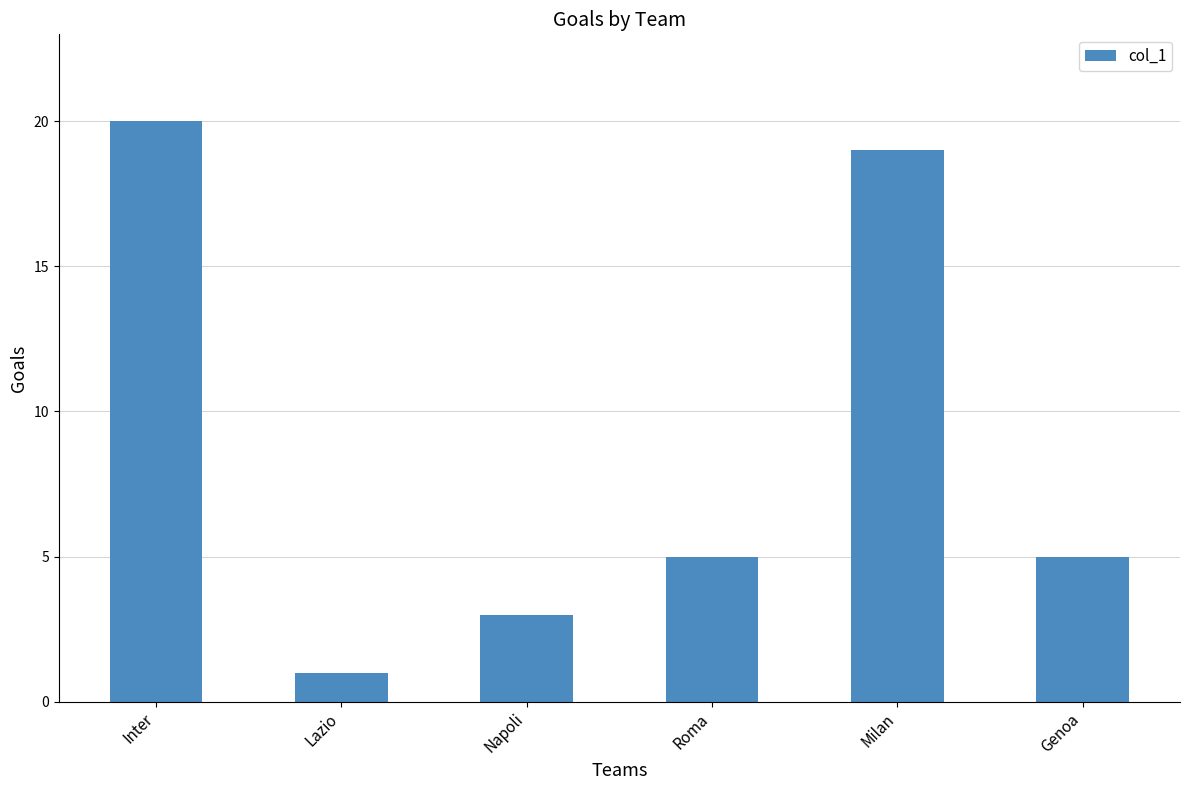

Is it true that the value at Milan is 19?

True